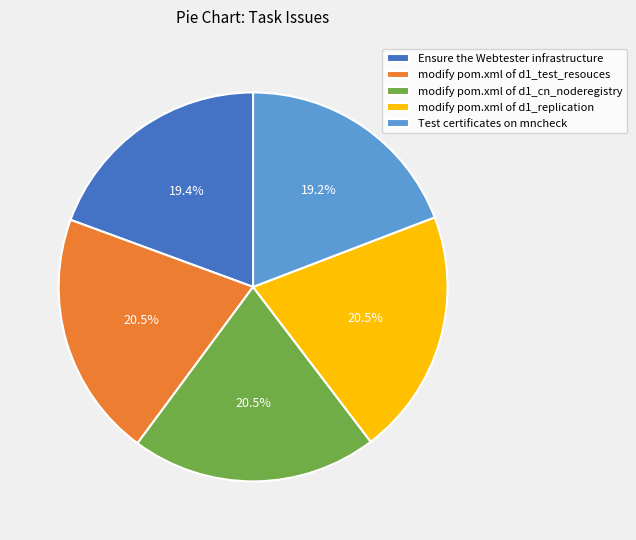

True or false: Ensure the Webtester infrastructure accounts for 19% of the total.

True